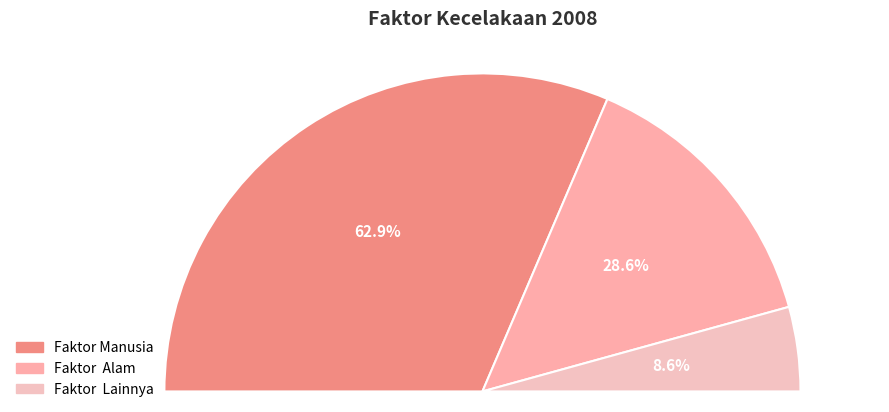

Rank the categories by value from highest to lowest.

Faktor Manusia, Faktor  Alam, Faktor  Lainnya